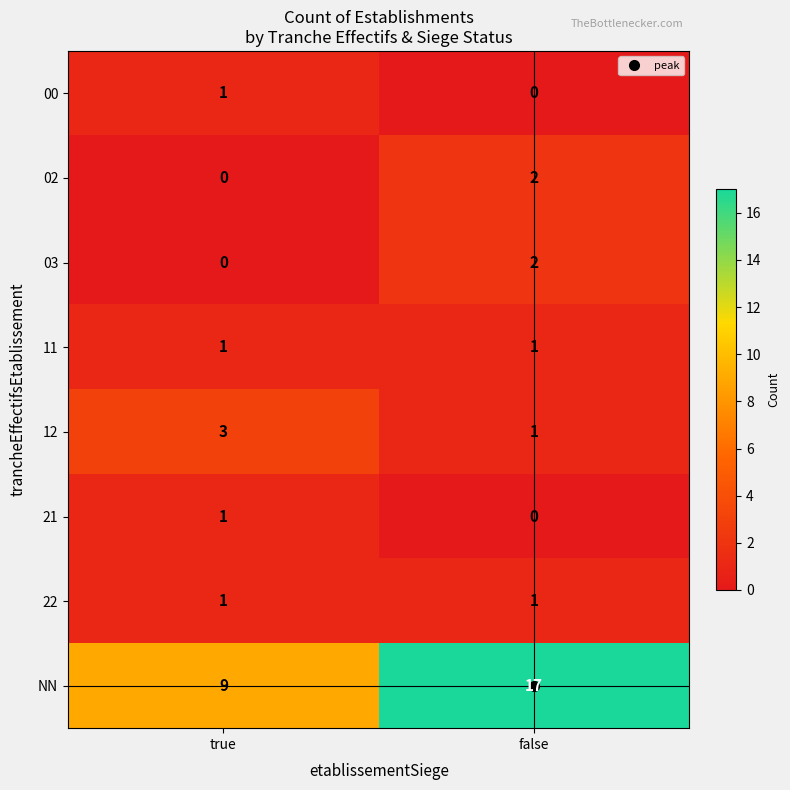

Rank the categories by 21 value from highest to lowest.

true, false